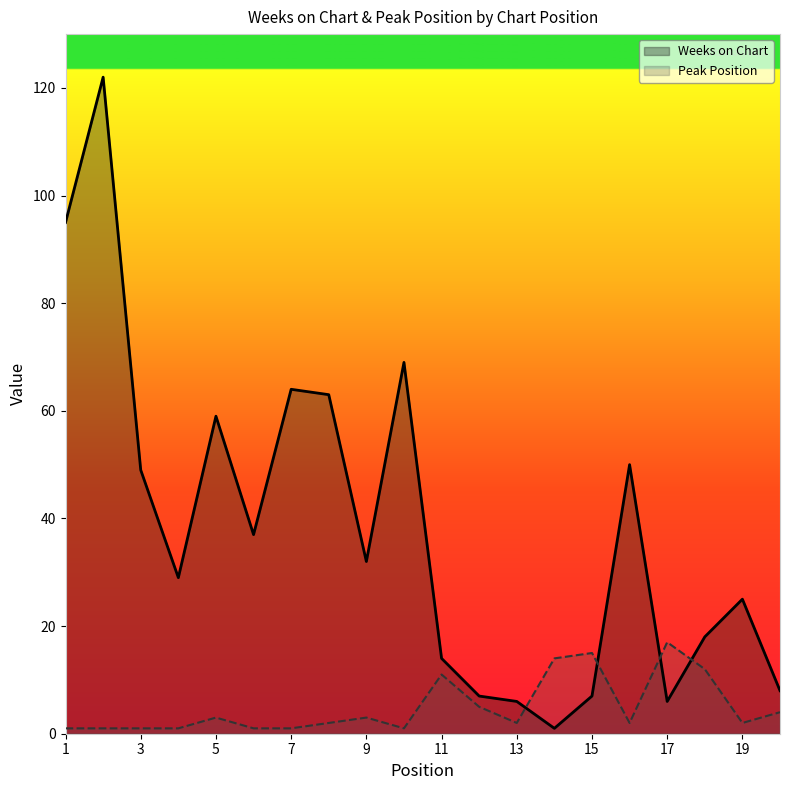

How many intersections are there between Peak Position and Weeks on Chart?

4